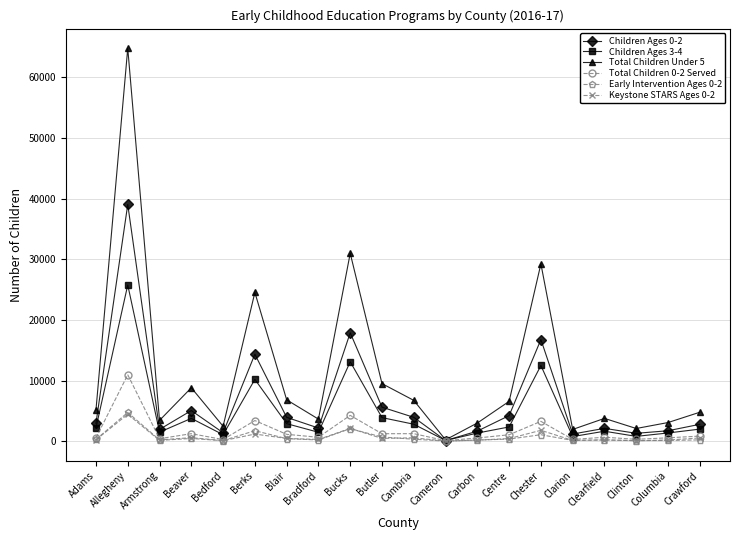

What is the label of the 14th point from the left?

Centre